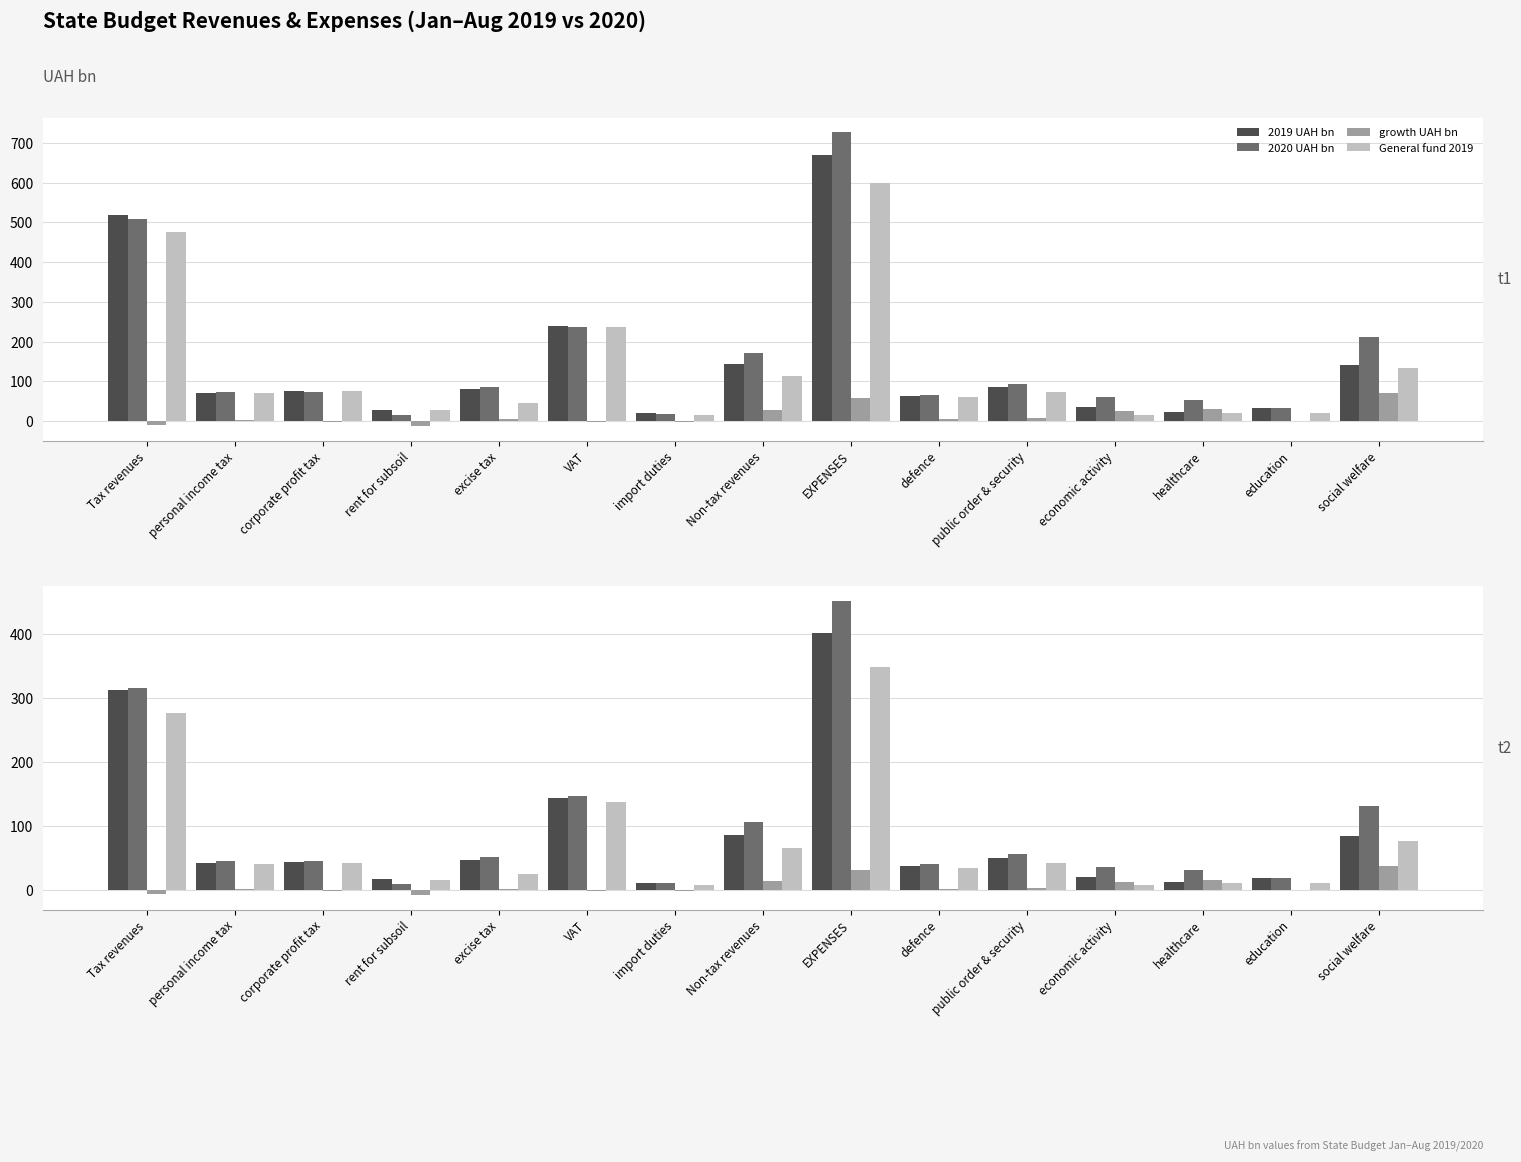

At which category is the sum across all series the highest?

EXPENSES